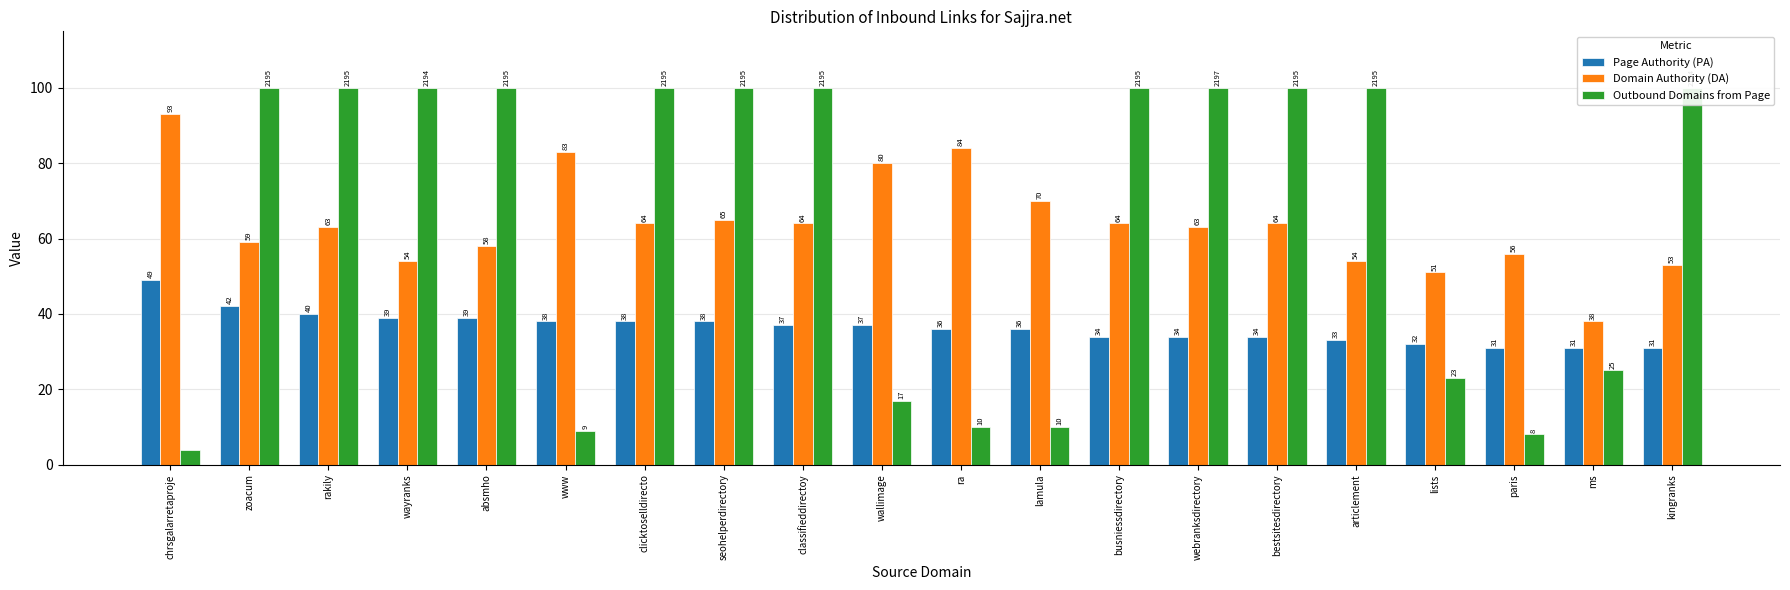

True or false: Domain Authority (DA) has a value of 54 at articlement.

True